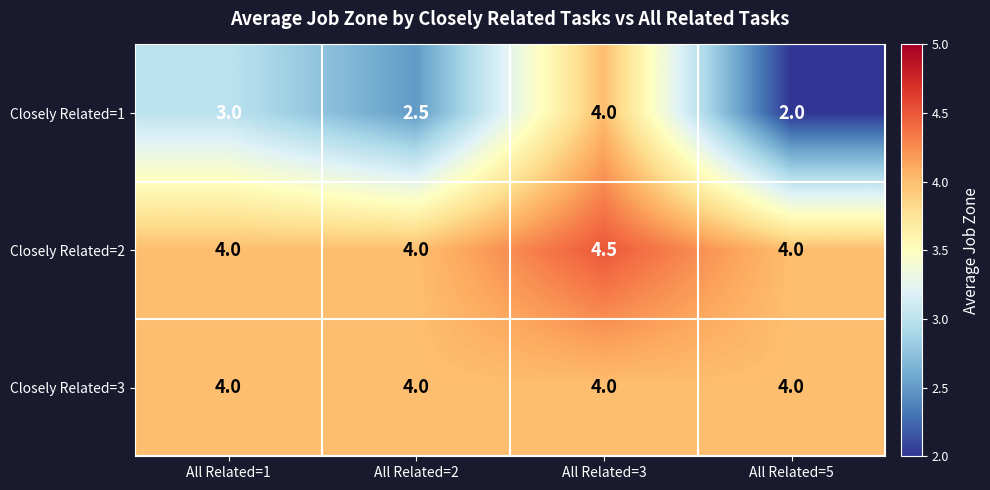

True or false: Closely Related=3 has a value of 4.0 at All Related=1.

True